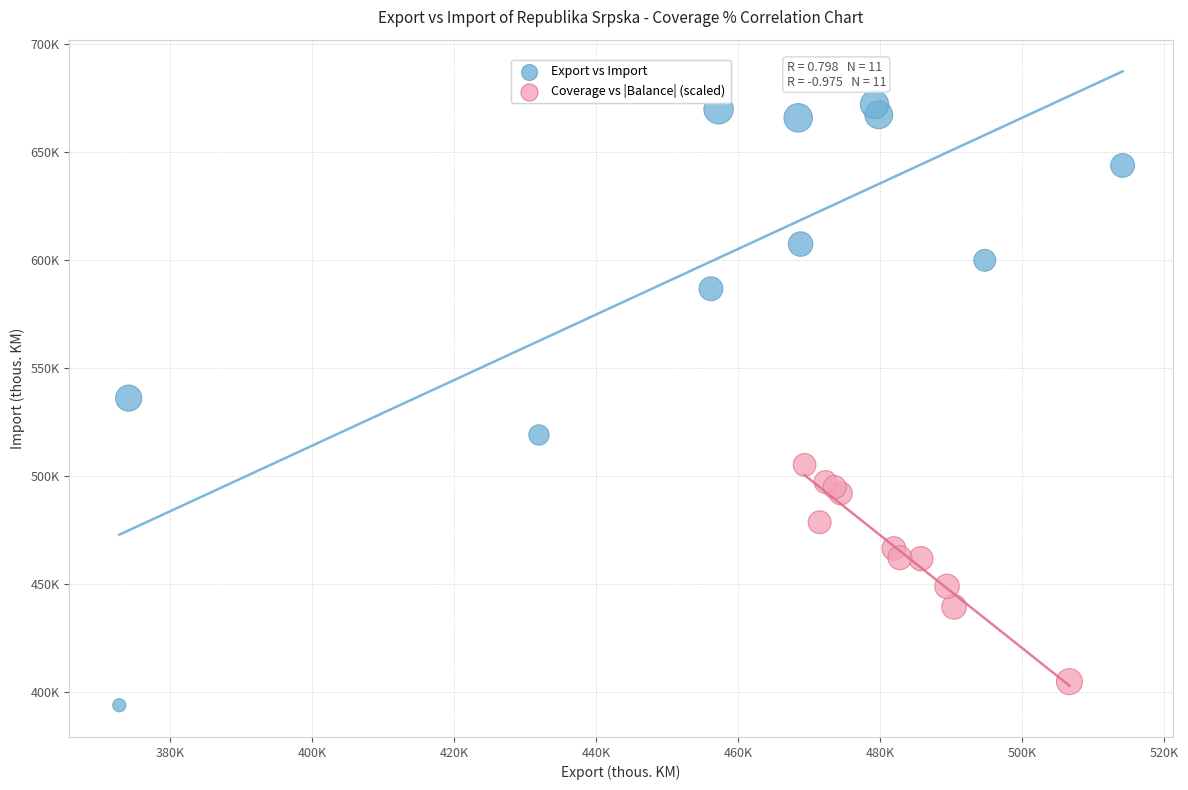

Which series has the largest Y range (max minus min)?

Export vs Import